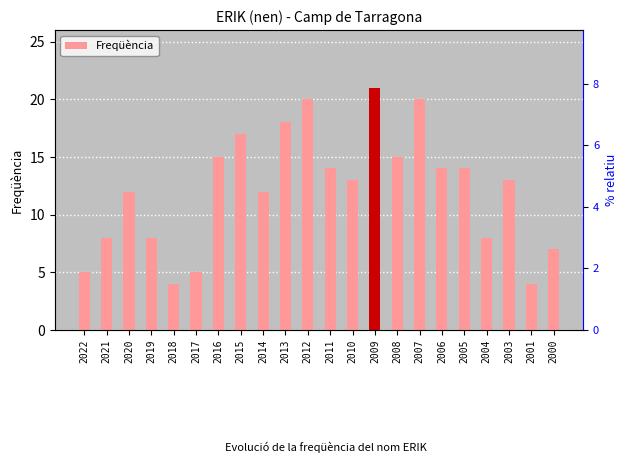

Rank the categories by value from highest to lowest.

2009, 2012, 2007, 2013, 2015, 2016, 2008, 2011, 2006, 2005, 2010, 2003, 2020, 2014, 2021, 2019, 2004, 2000, 2022, 2017, 2018, 2001